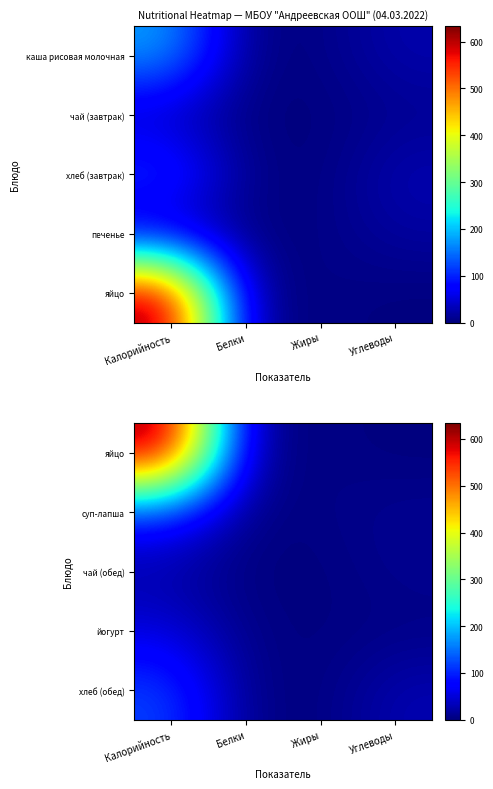

At which label does суп-лапша reach its peak?

Калорийность